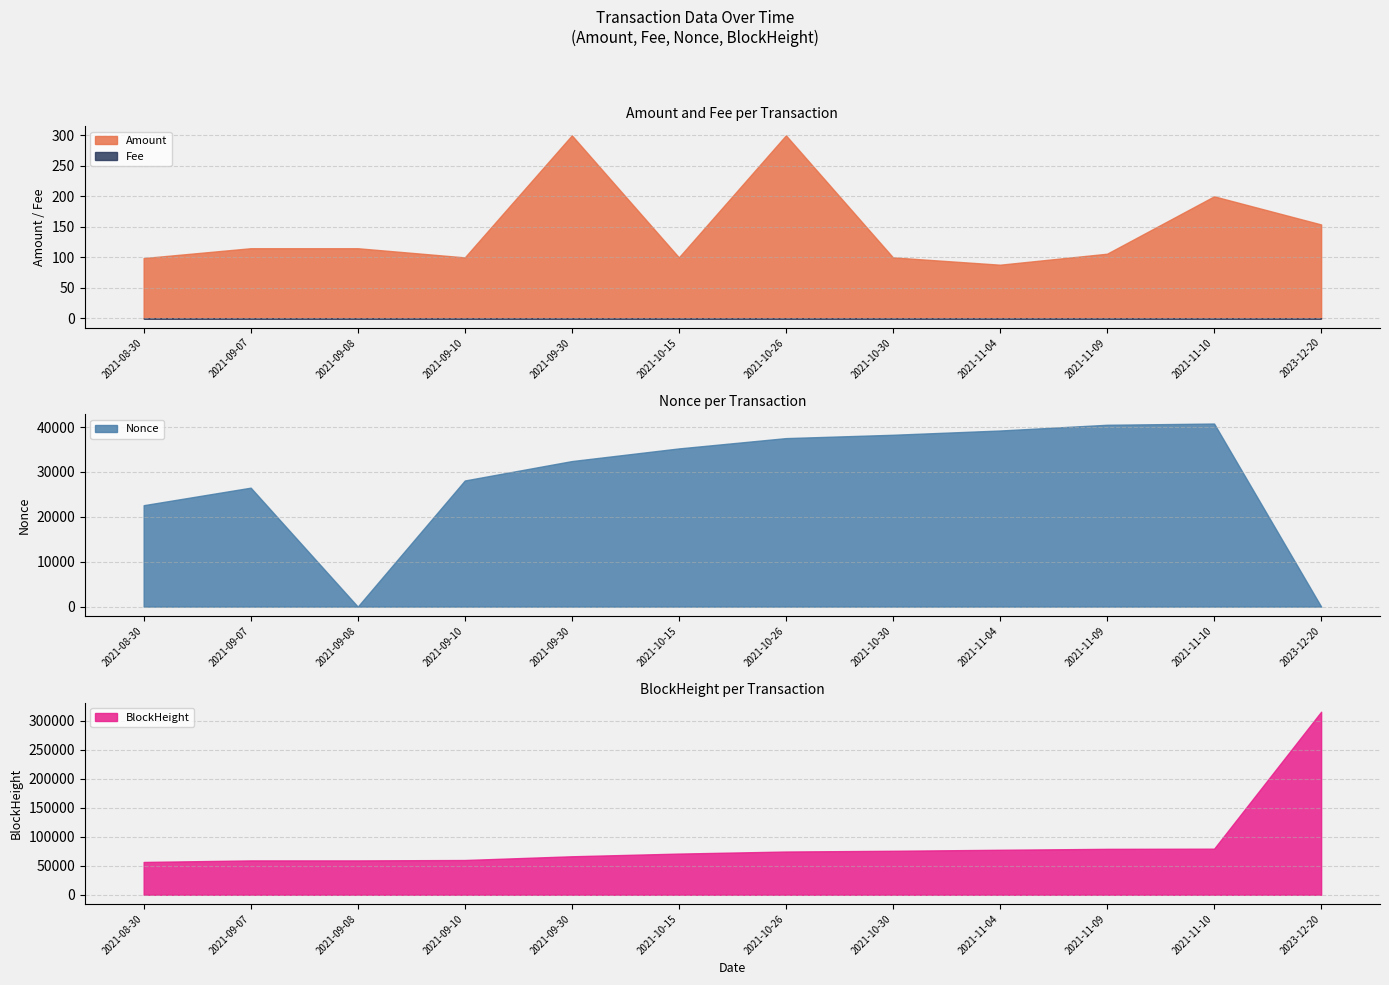

What position from the right is 2023-12-20?

1